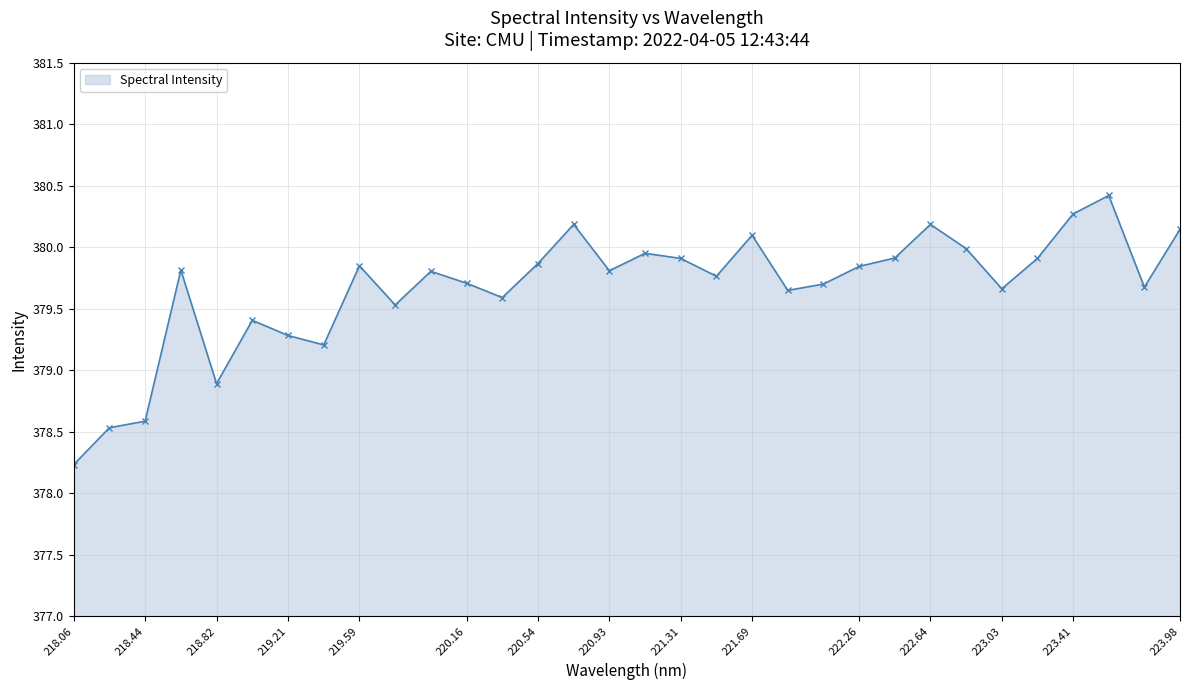

What is the average value?

379.7